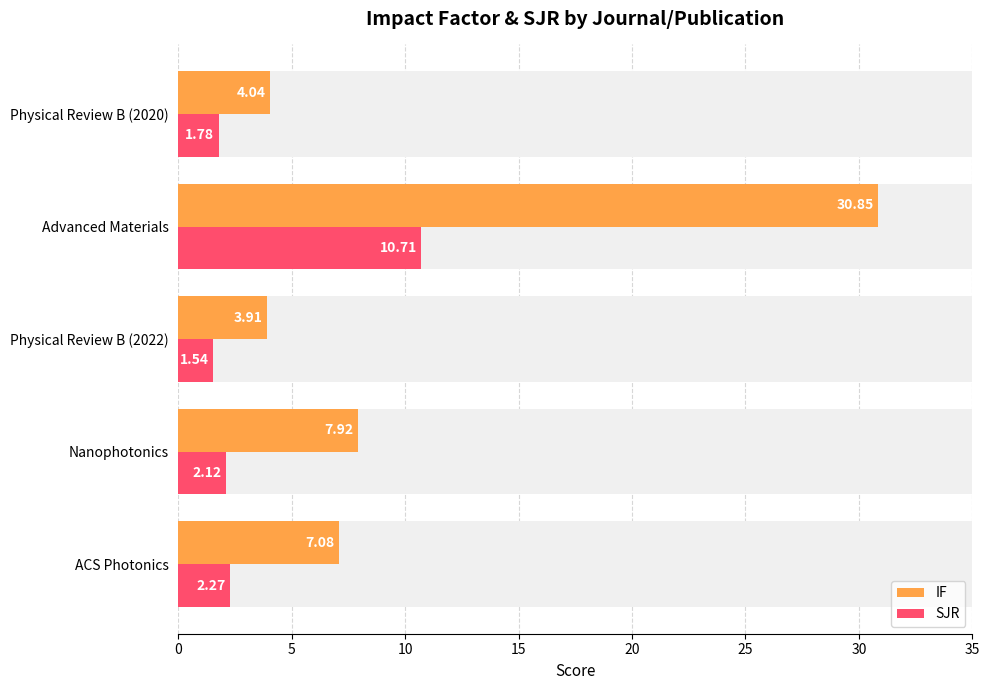

Reading left to right, extract all data points from this chart.

IF: 7.1	7.9	3.9	30.9	4.0
SJR: 2.3	2.1	1.5	10.7	1.8